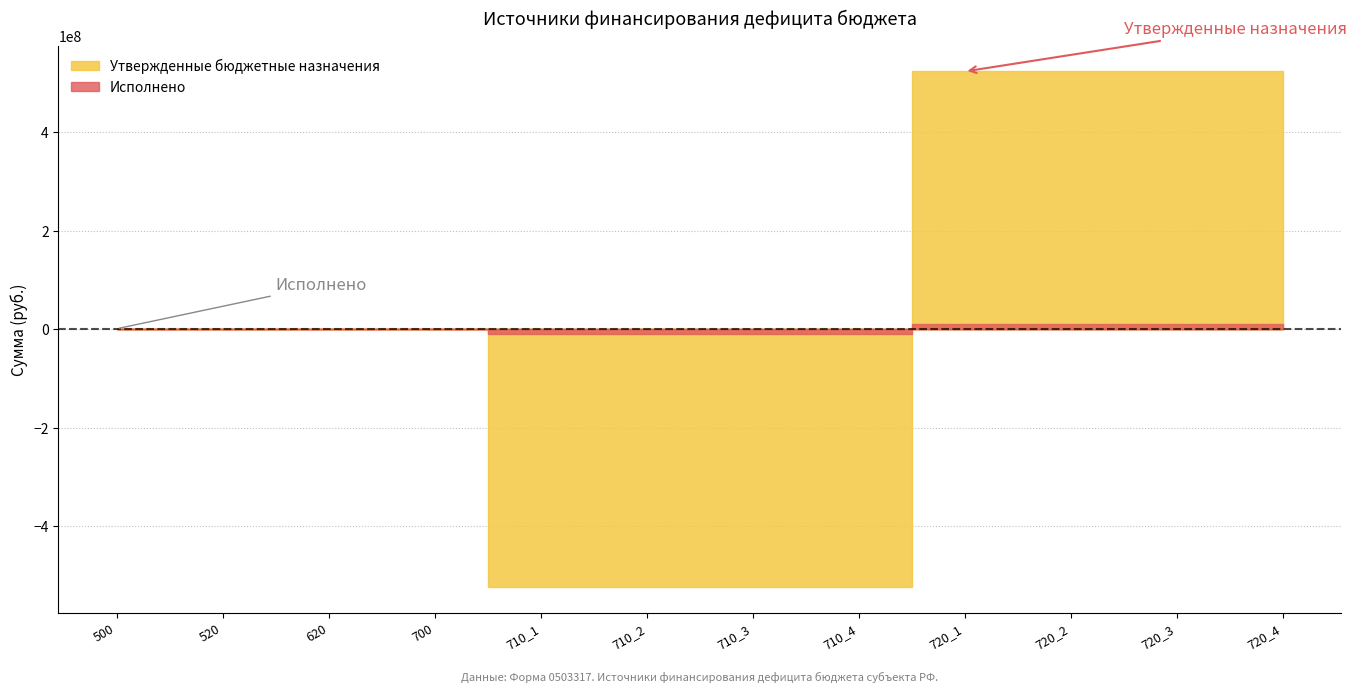

Where do Утвержденные бюджетные назначения and Исполнено first cross each other?

710_4 and 720_1